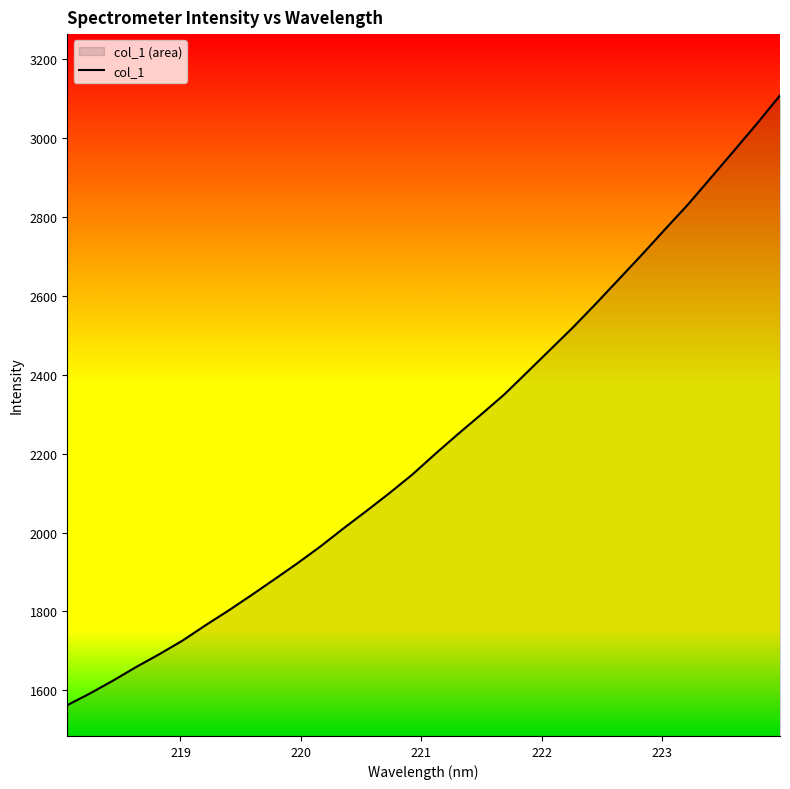

What is the difference between the maximum and minimum values?

1544.9